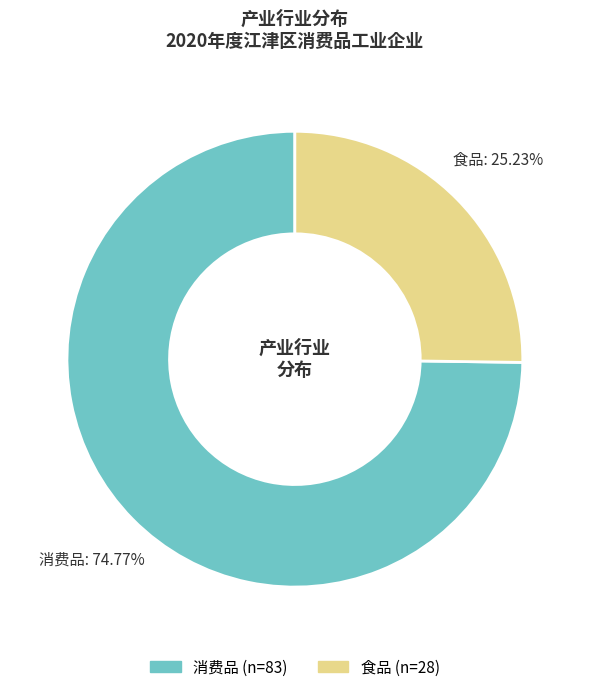

Rank the categories by value from lowest to highest.

食品, 消费品